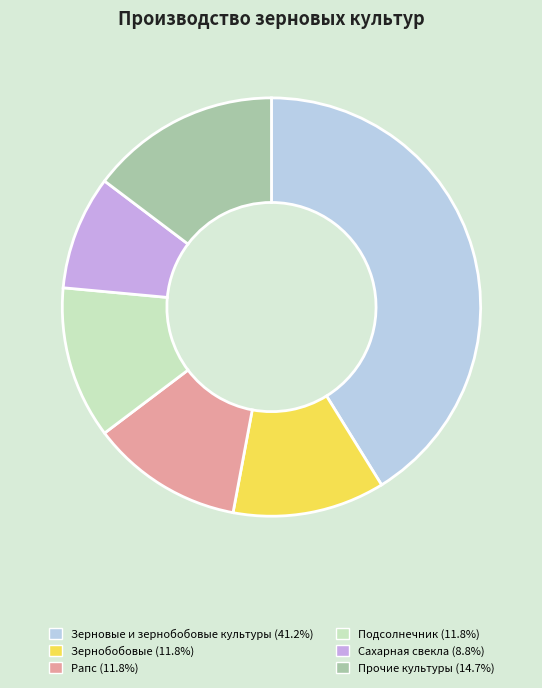

Does any single category account for the majority?

No